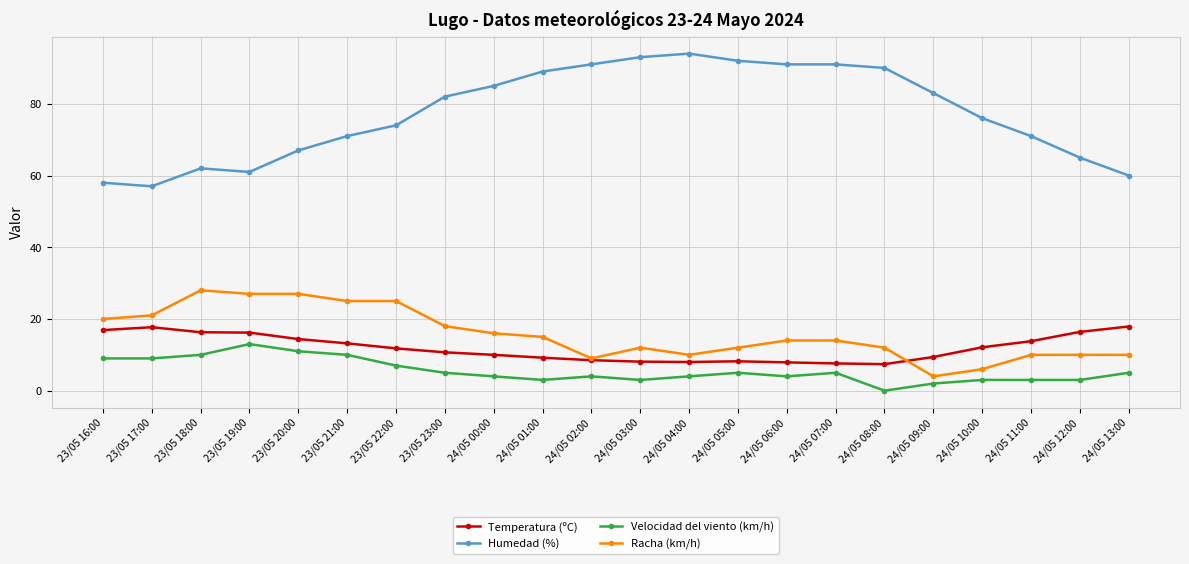

True or false: Humedad (%) has a value of 131.1 at 23/05 23:00.

False